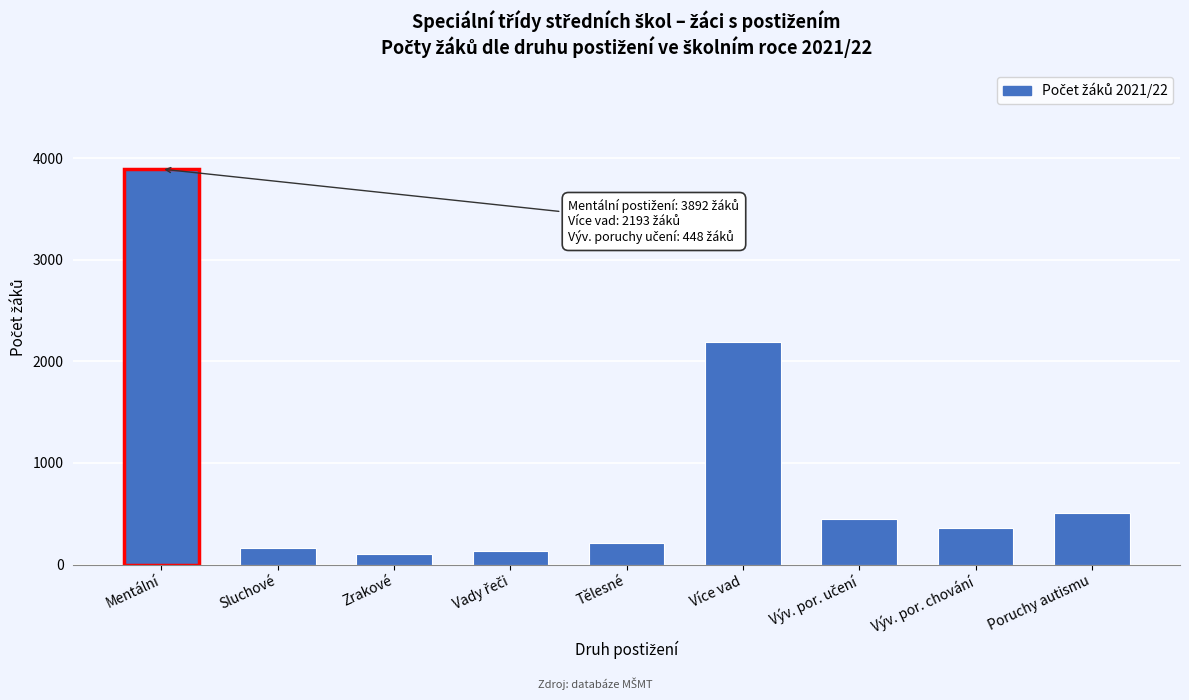

Reading left to right, transcribe all the data shown in this chart.

3892	164	101	133	214	2193	448	356	504